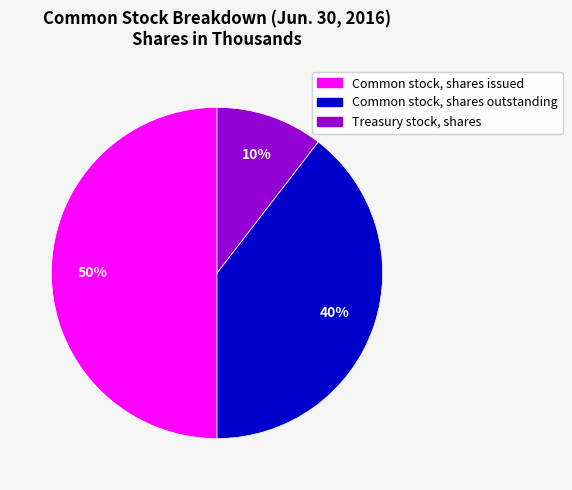

To the nearest percent, what is the difference between the largest and smallest slice percentages?

40%